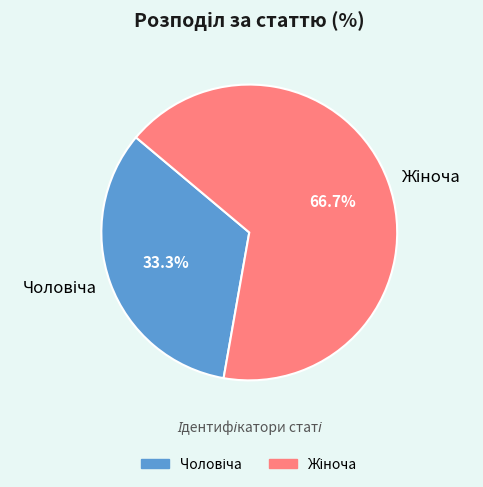

Does any single category account for the majority?

Yes